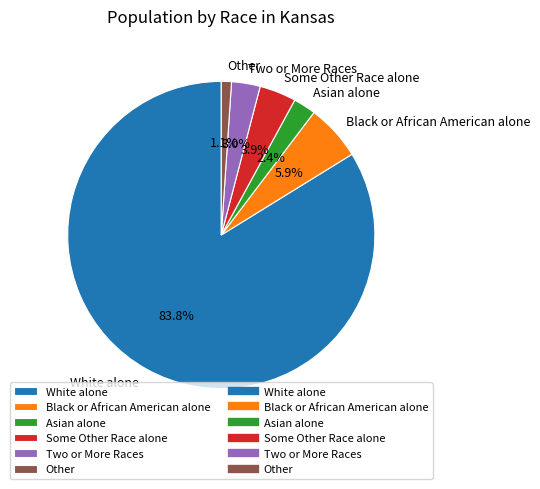

To the nearest percent, what percentage of the pie is Asian alone?

2%